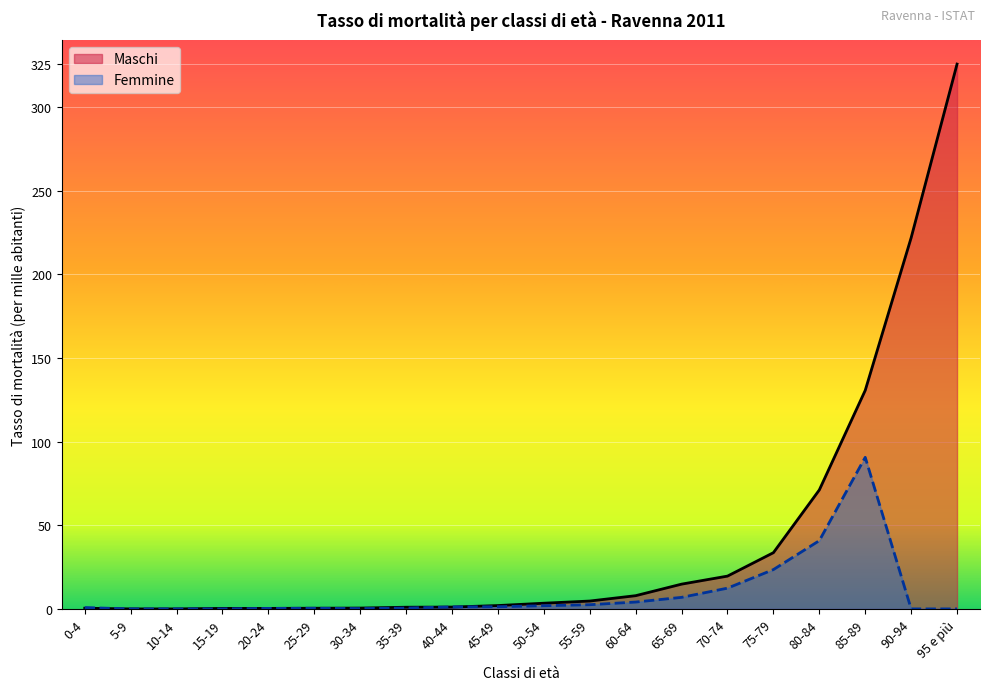

What is the difference between the highest and lowest values at 35-39?

0.5